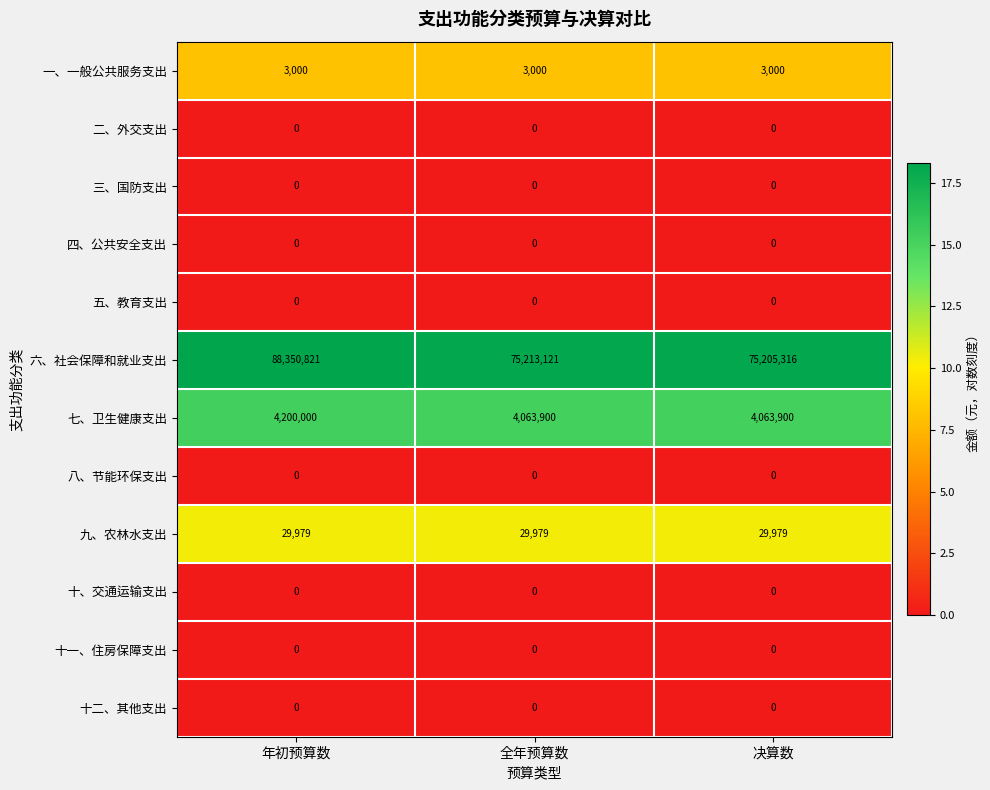

Which series has the largest range (max minus min)?

六、社会保障和就业支出